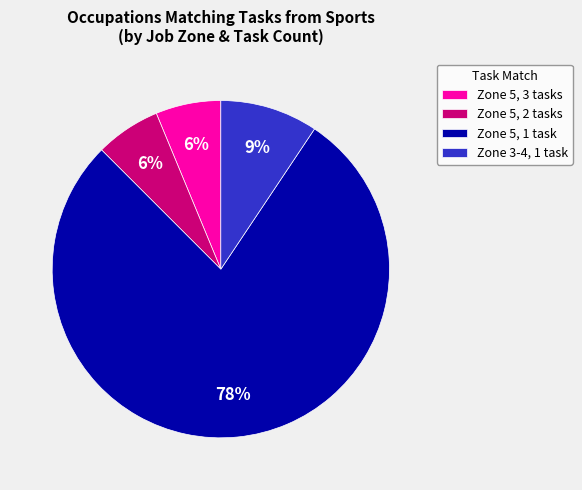

To the nearest percent, what percentage of the pie is Zone 3-4, 1 task?

9%